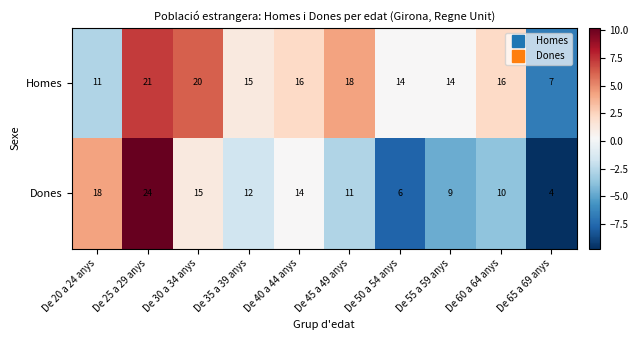

Which category has the highest value in the Homes series?

De 25 a 29 anys